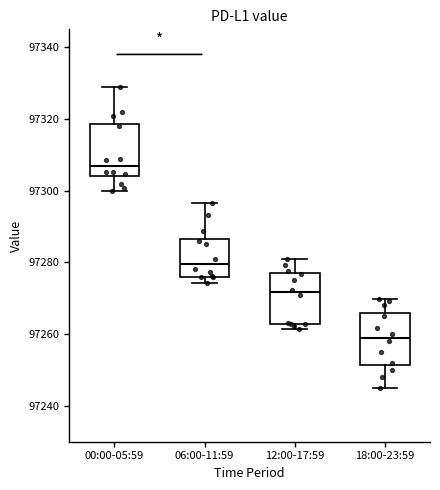

Reading left to right, read every box against the y-axis: the position of its median line, the range the box covers, and the ends of its whiskers. The values are not printed on the chart, so give them approximately, as read against the axis.

00:00-05:59: median 97306, box 97304 to 97318, whiskers 97300 to 97328
06:00-11:59: median 97280, box 97276 to 97286, whiskers 97274 to 97296
12:00-17:59: median 97272, box 97262 to 97278, whiskers 97262 (just below the box's lower edge) to 97280
18:00-23:59: median 97260, box 97252 to 97266, whiskers 97246 to 97270